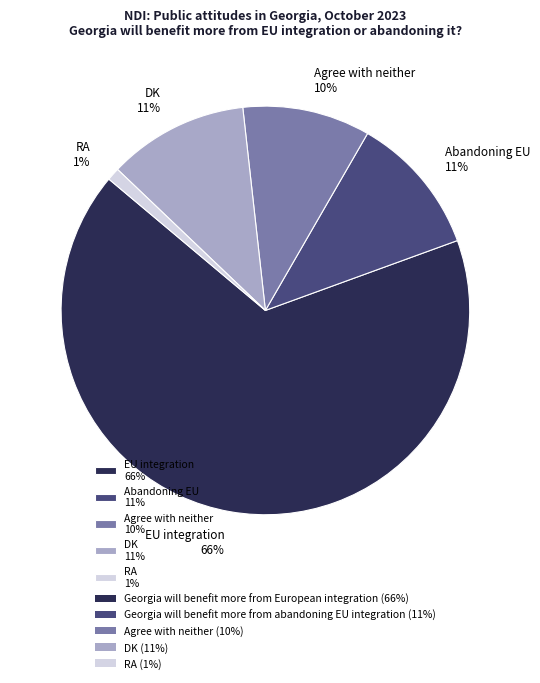

Rank the categories by value from highest to lowest.

Georgia will benefit more from European integration, Georgia will benefit more from abandoning EU integration, DK, Agree with neither, RA